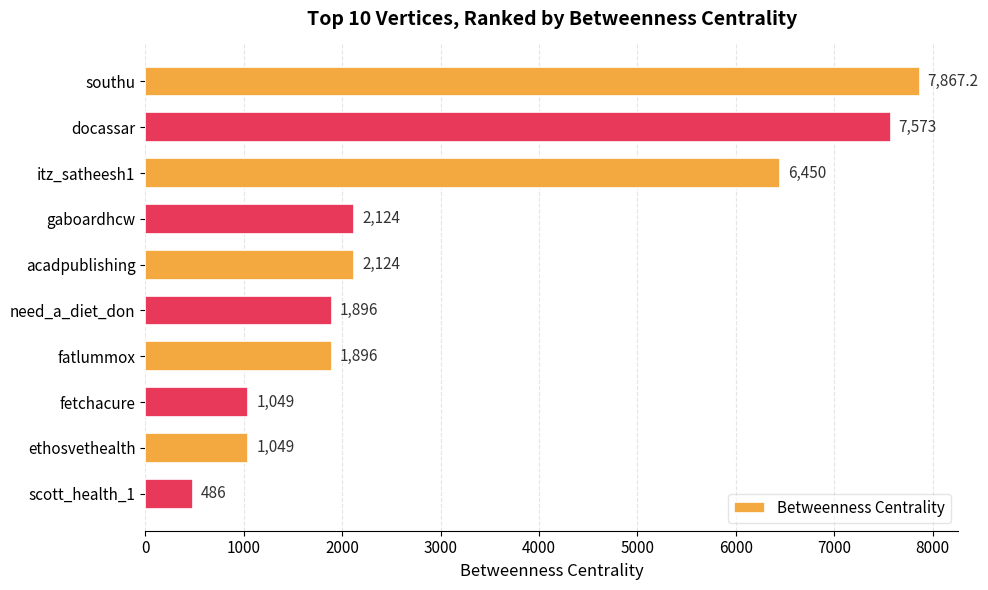

What is the smallest value displayed?

486.0